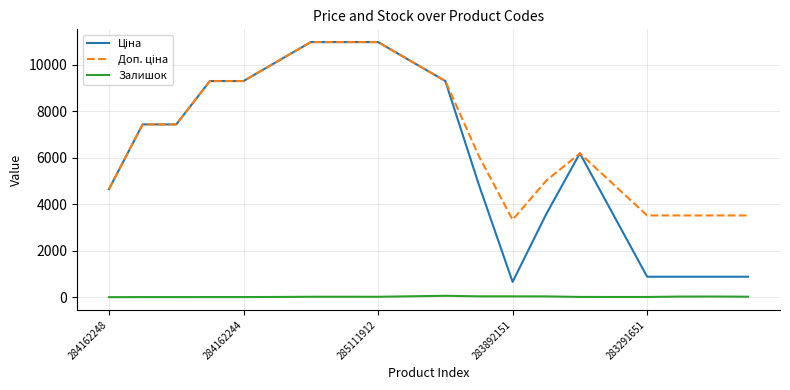

At how many categories does at least one series exceed 8097?

8